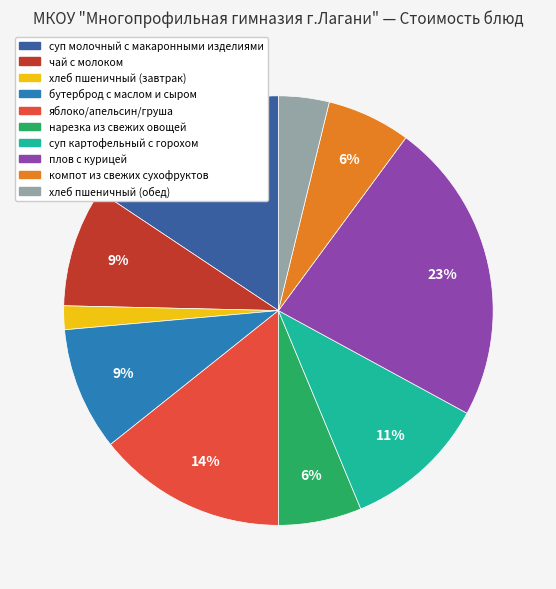

Is there a majority slice in this chart?

No